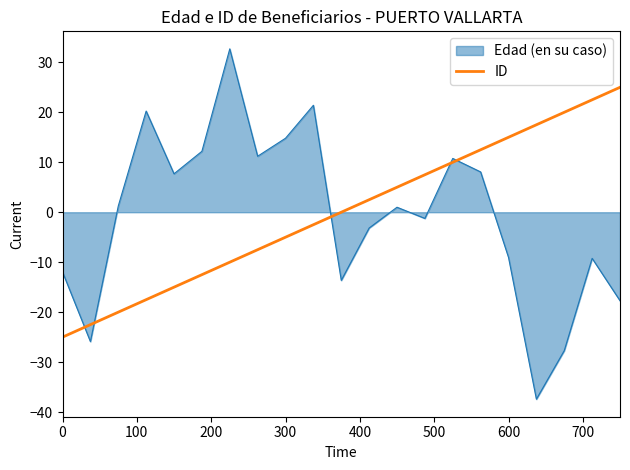

List the series in order of their peak value, highest first.

Edad (en su caso), ID